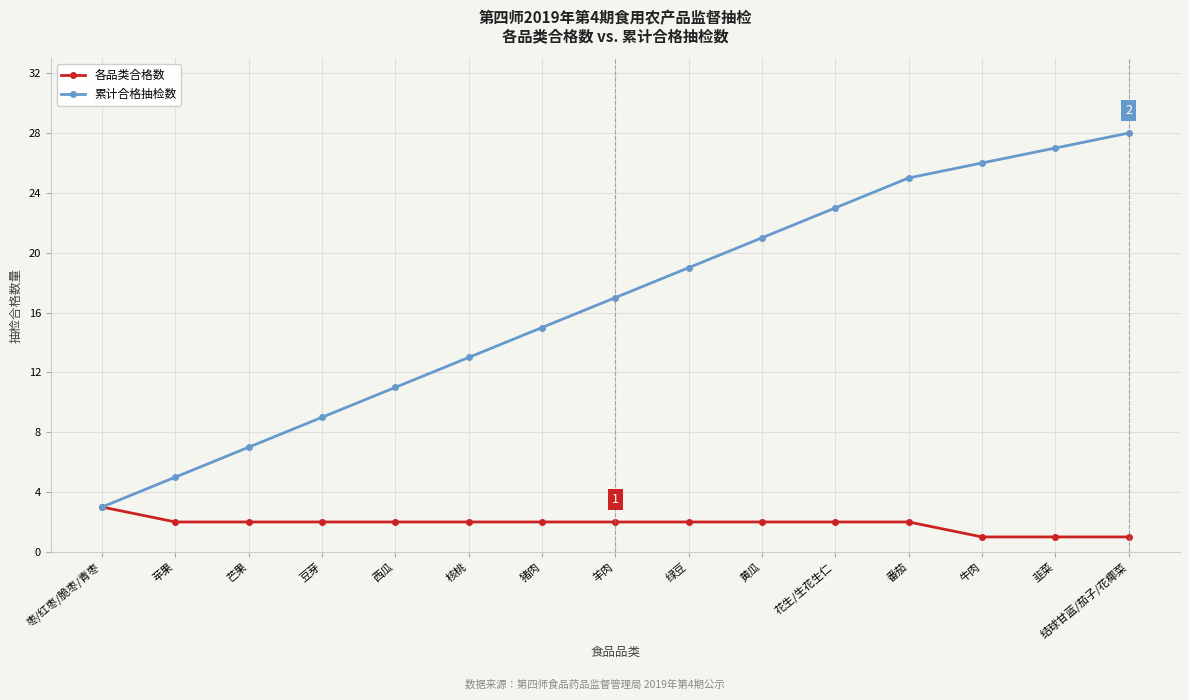

What is the label of the 10th point from the right?

核桃